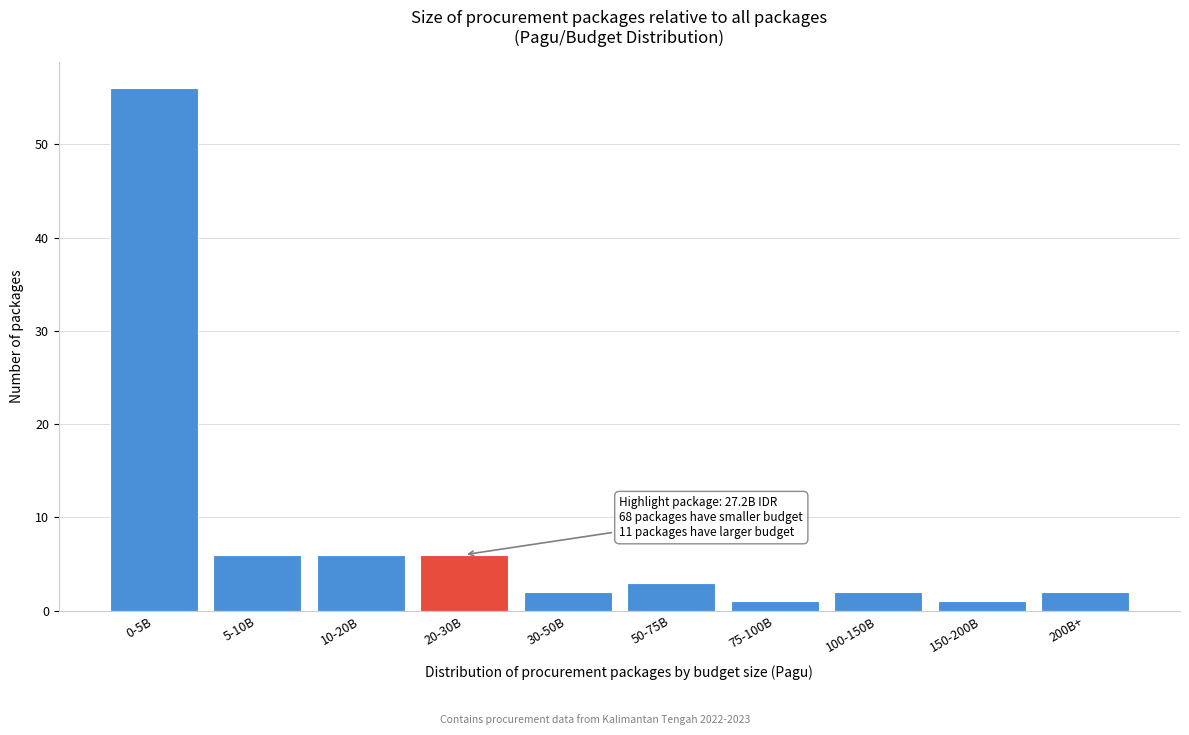

Reading right to left, list all the values displayed in this chart.

2	1	2	1	3	2	6	6	6	56